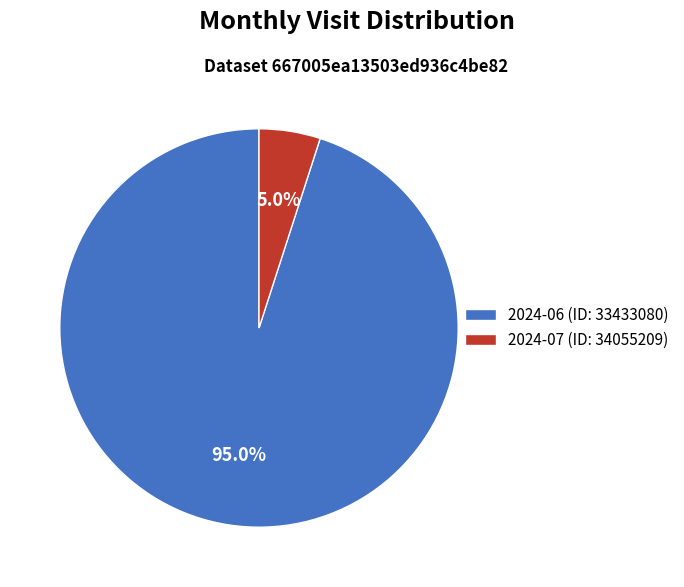

What is the total percentage of 2024-06 (ID: 33433080) and 2024-07 (ID: 34055209)?

100.0%